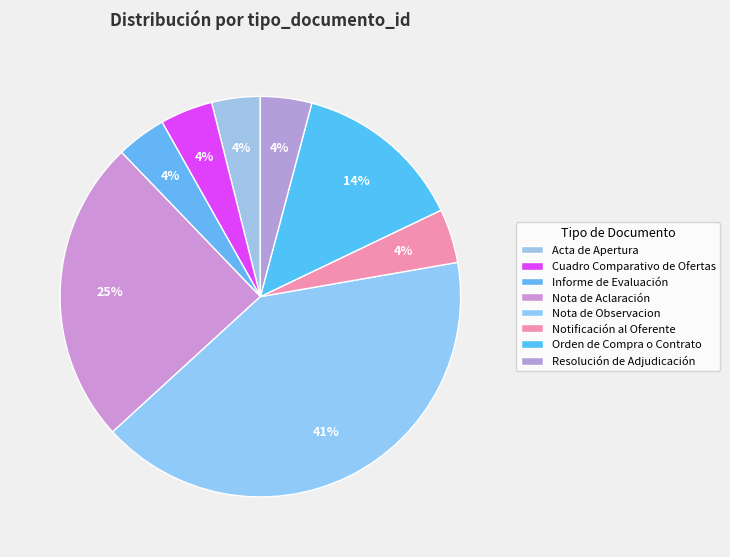

Does Nota de Observacion represent more than half of the total?

No